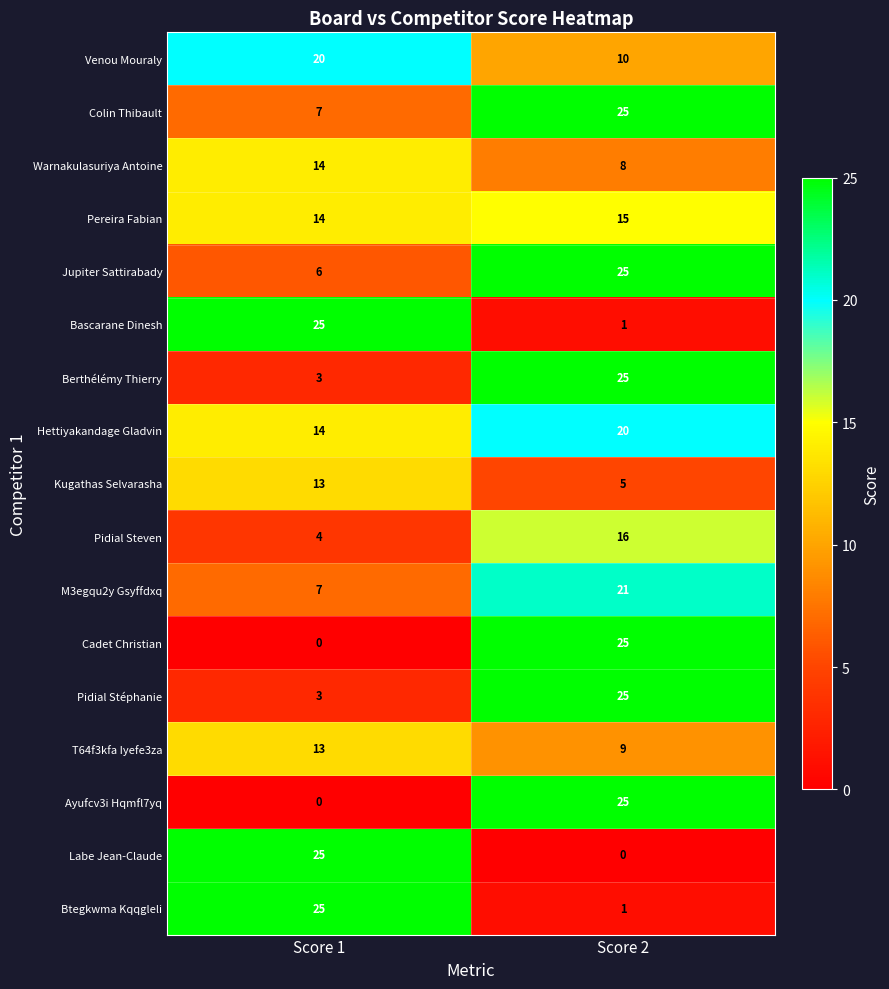

What is the difference between the highest and lowest values at Score 2?

25